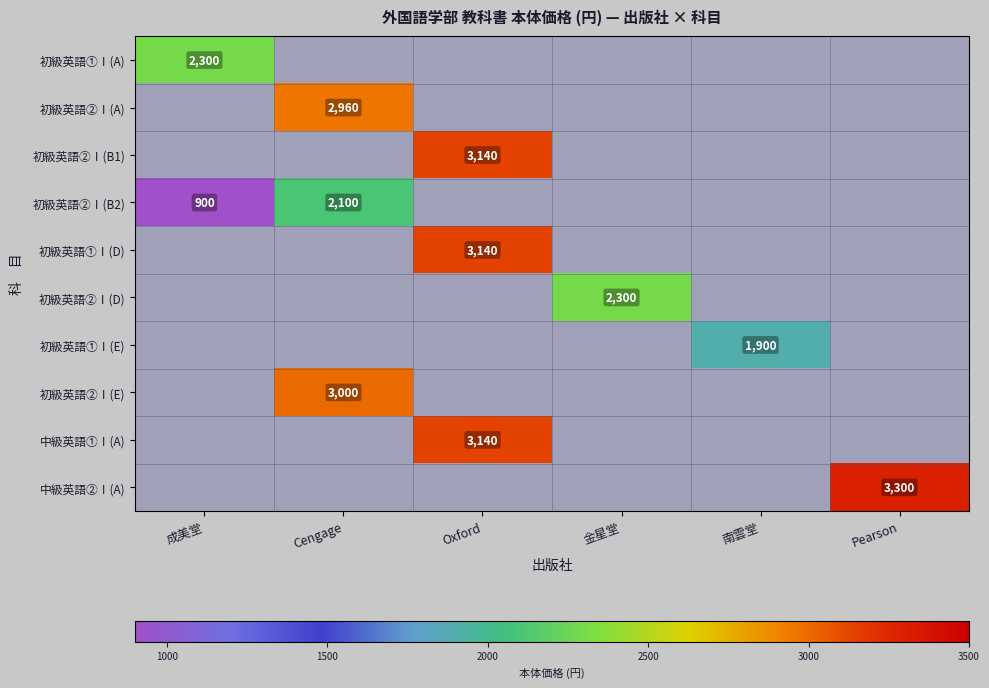

At which category does the chart reach its peak across all series?

Pearson